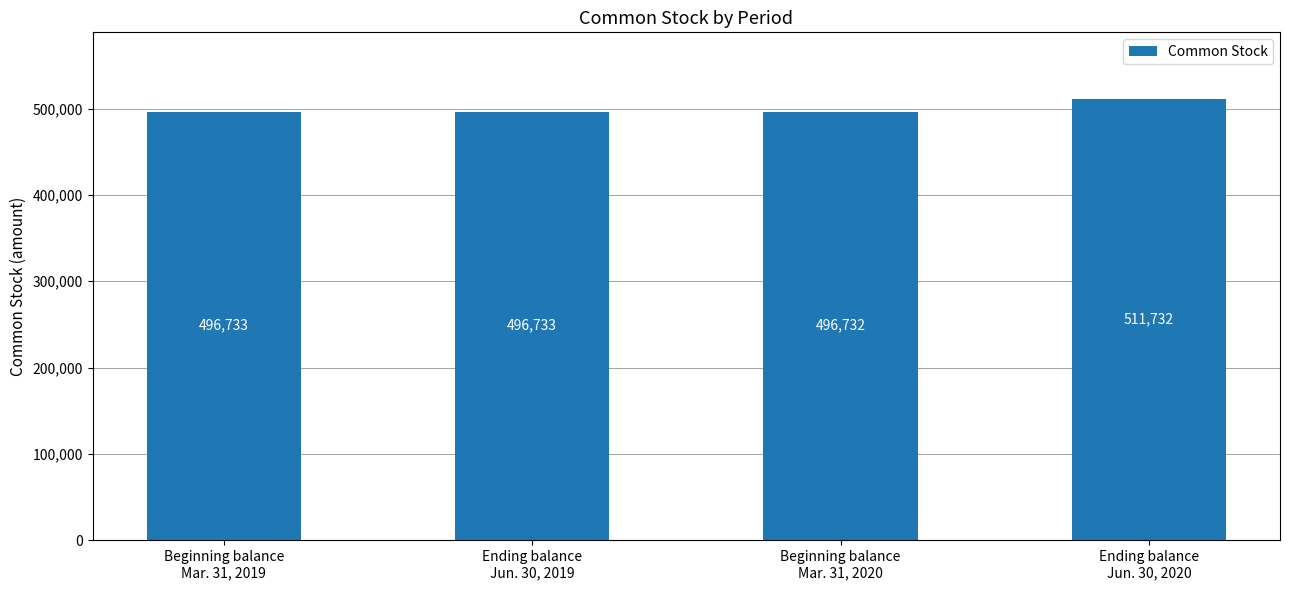

Count the number of categories in the chart.

4